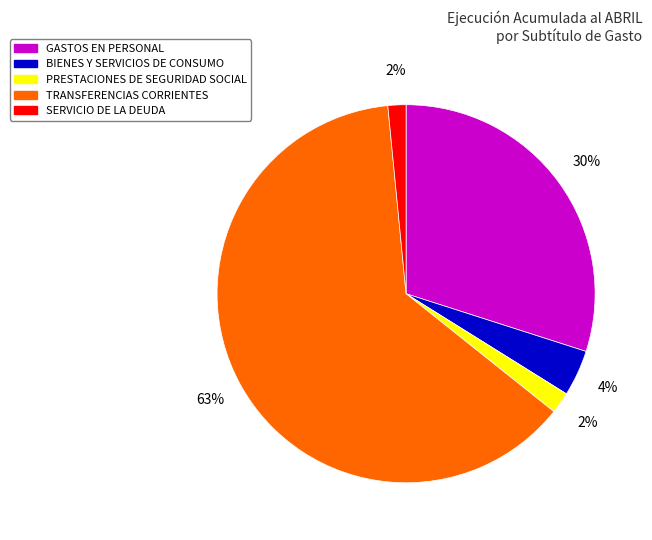

What is the majority slice?

TRANSFERENCIAS CORRIENTES